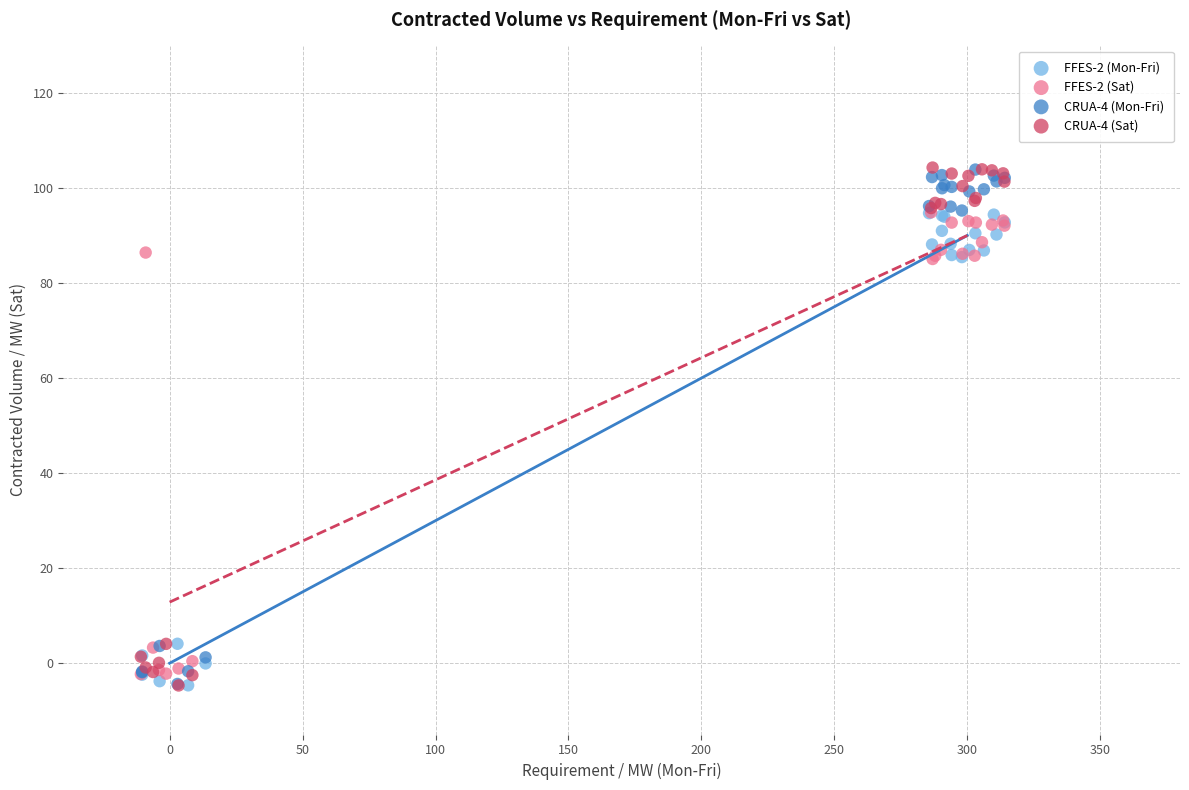

What are all the series names shown in the legend?

FFES-2 (Mon-Fri), FFES-2 (Sat), CRUA-4 (Mon-Fri), CRUA-4 (Sat)